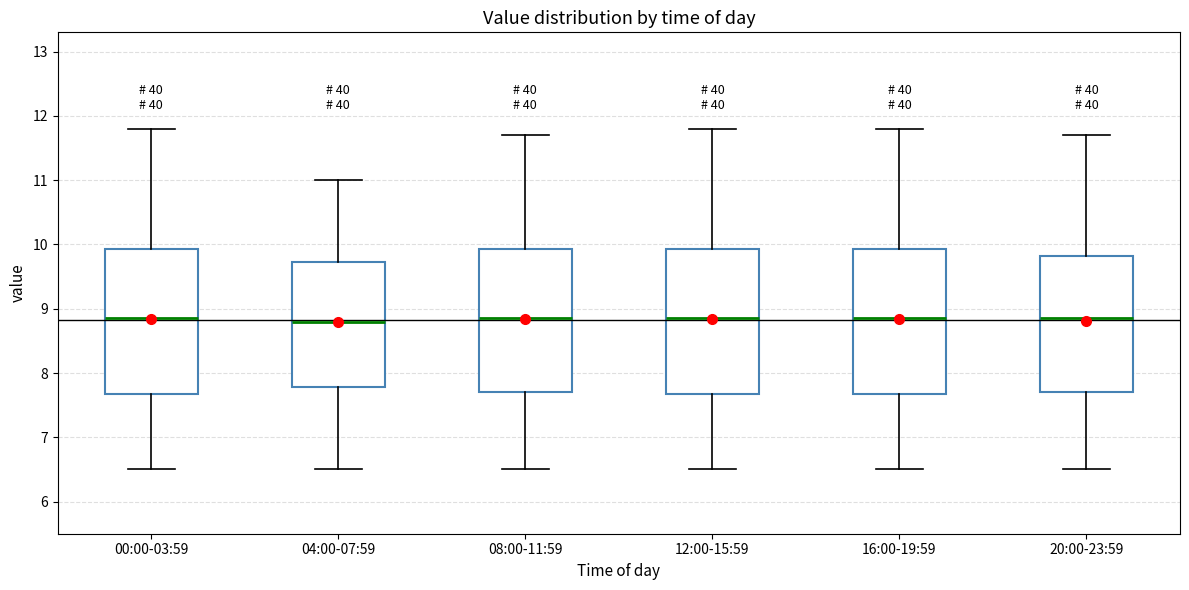

Where is the upper edge of the box for 20:00-23:59 on the y-axis? The values are not printed on the chart, so give them approximately, as read against the axis.

9.8